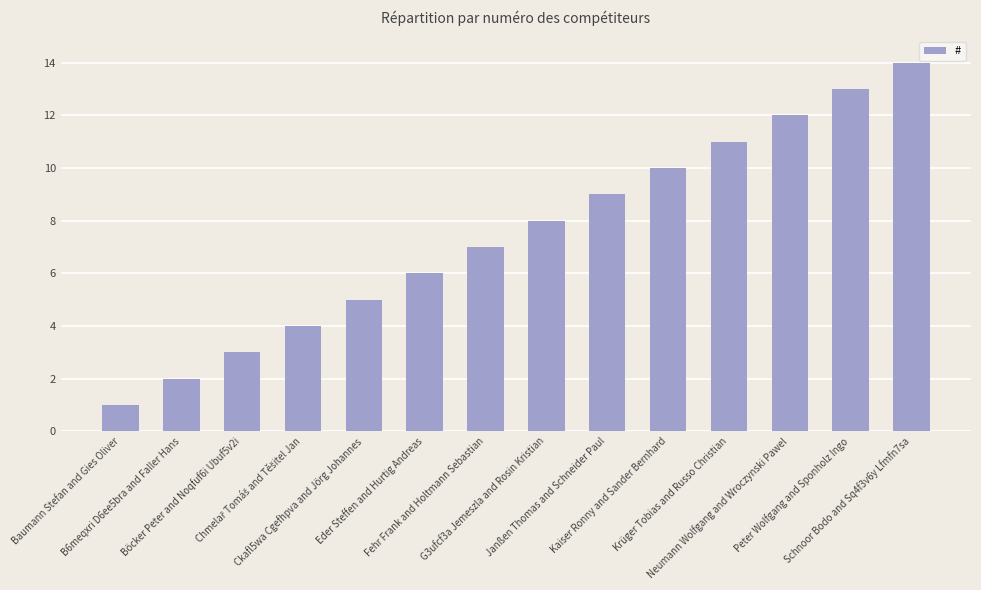

What is the sum of all values?

105